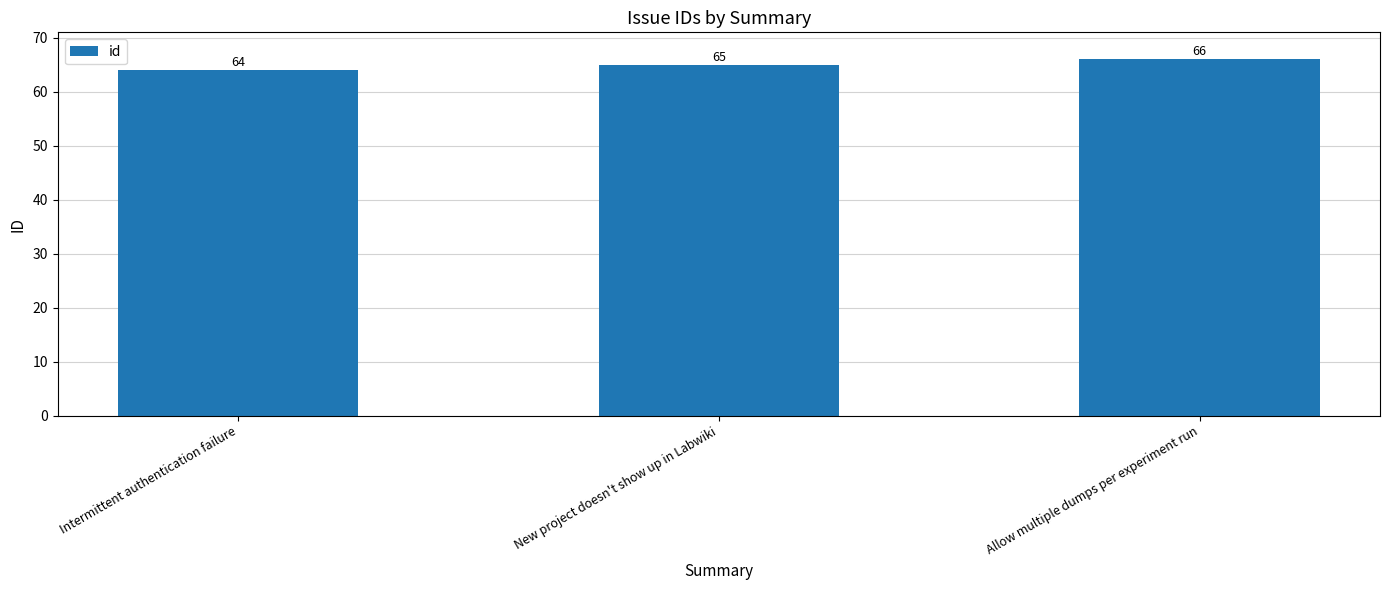

What is the sum of the values at Allow multiple dumps per experiment run and New project doesn't show up in Labwiki?

131